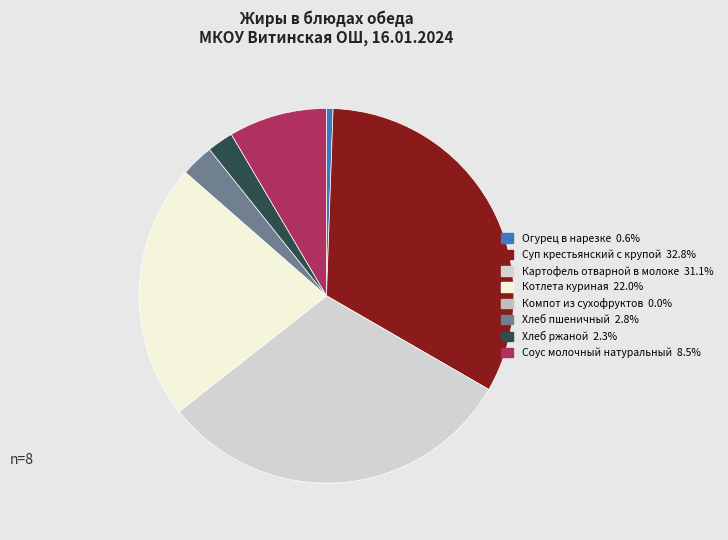

How many segments does this pie chart have?

8